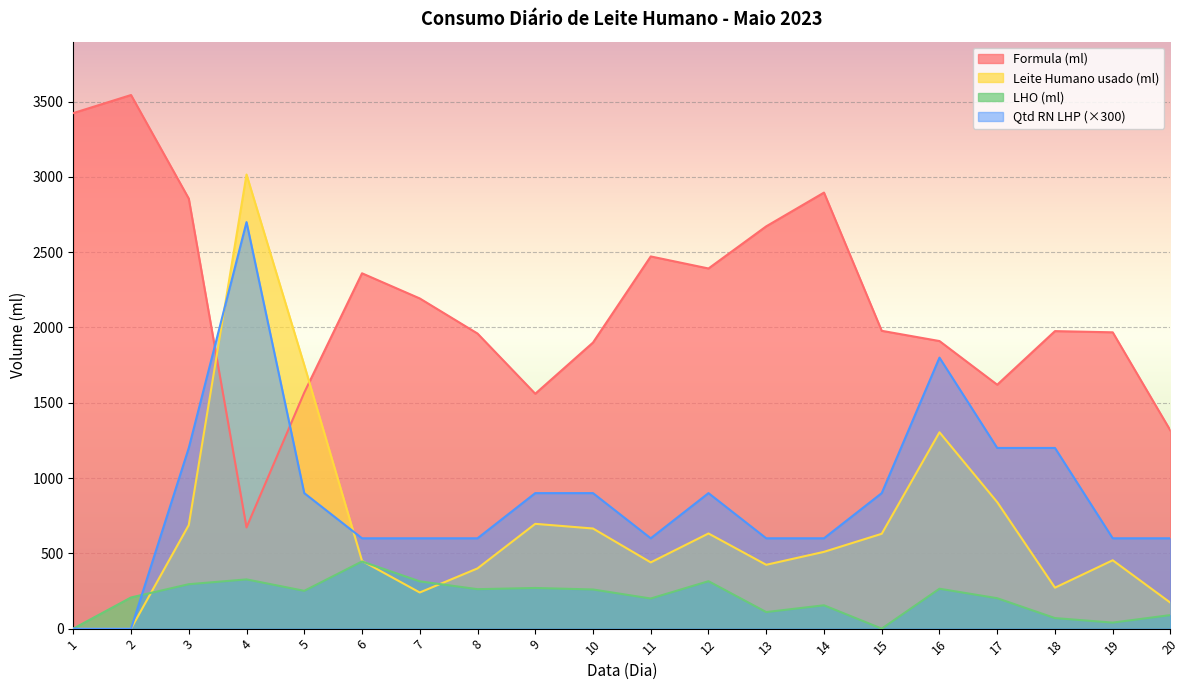

What is the value of the Qtd RN LHP point at the 11th from the left?

600